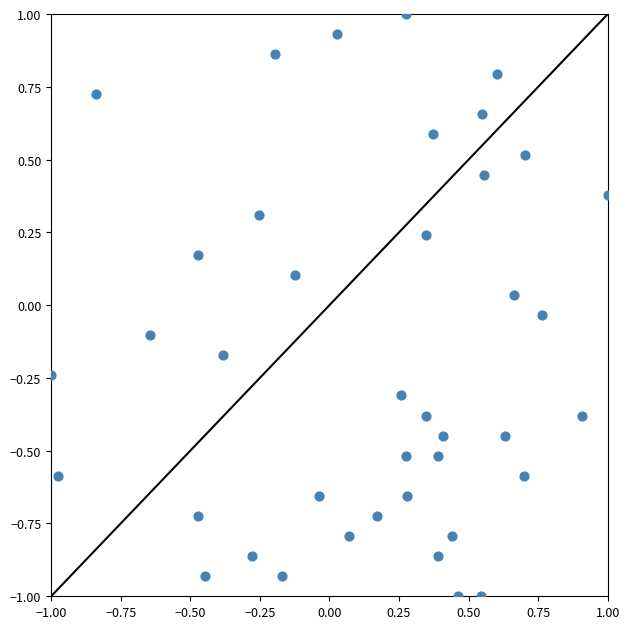

What is the range of X values (max minus min)?

2.0